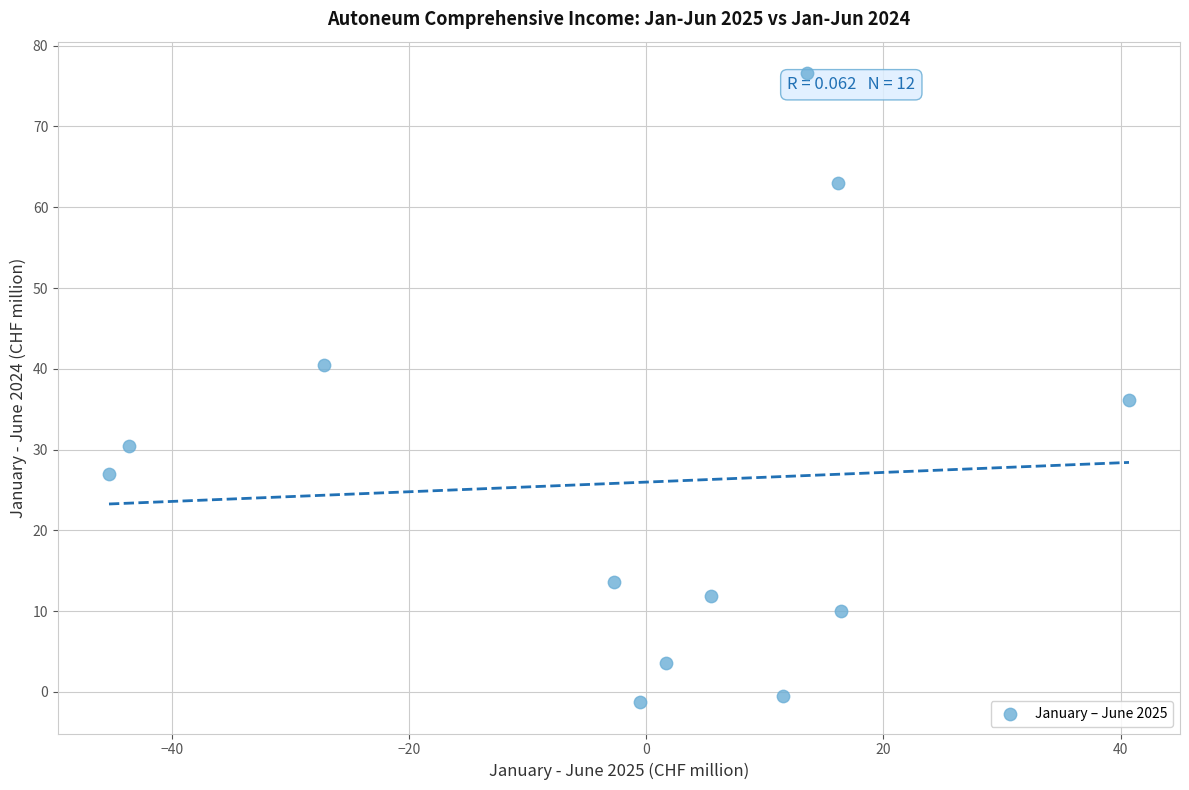

What is the average Y value?

25.9